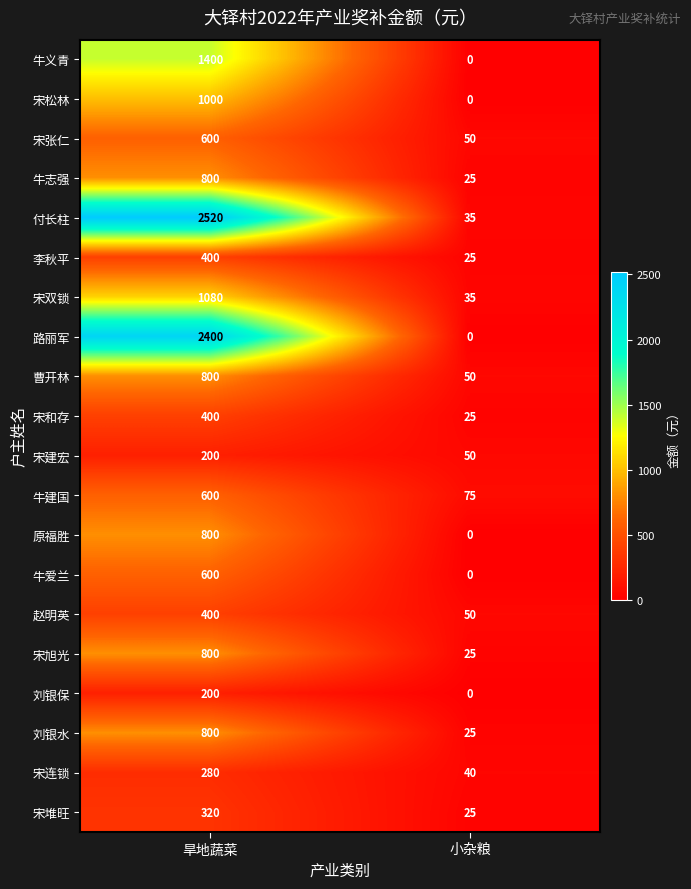

The value of 牛义青 at 小杂粮 is 823. True or false?

False